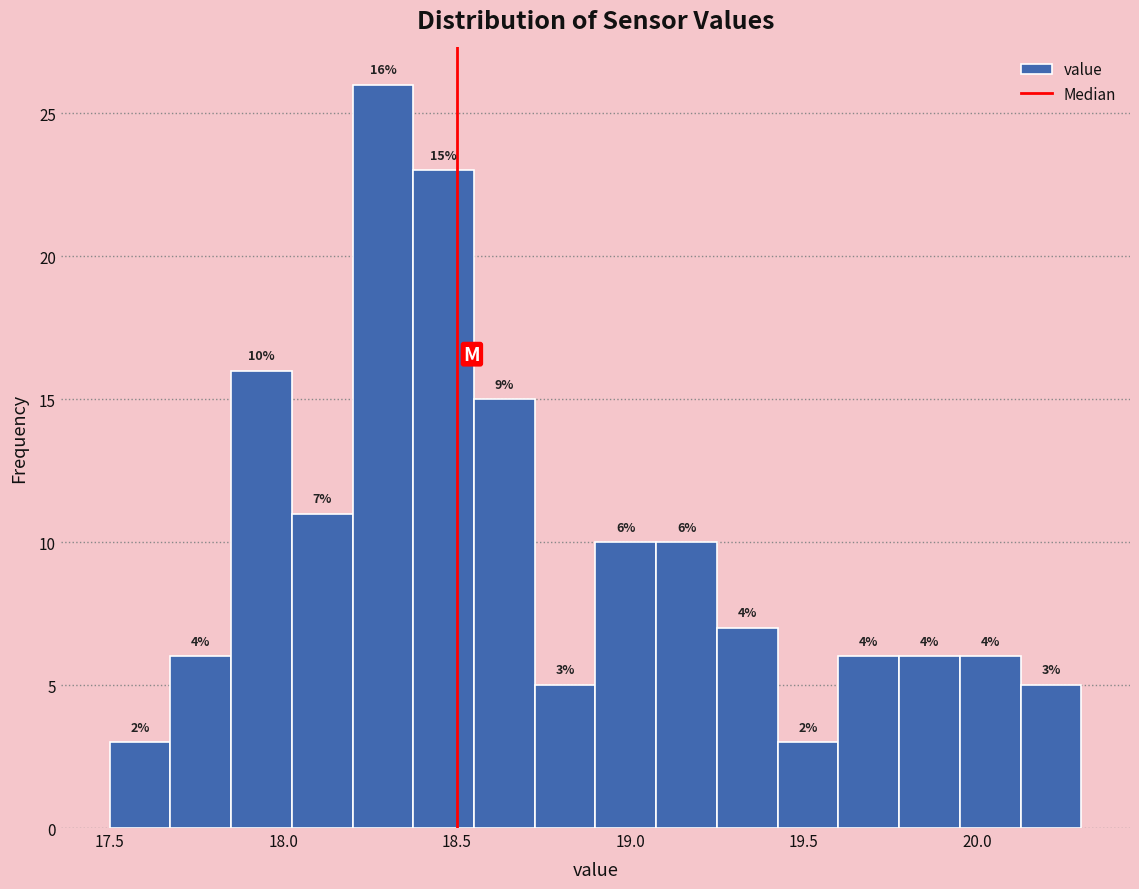

Read against the x-axis, roughly where is the centre of the tallest bar?

18.30